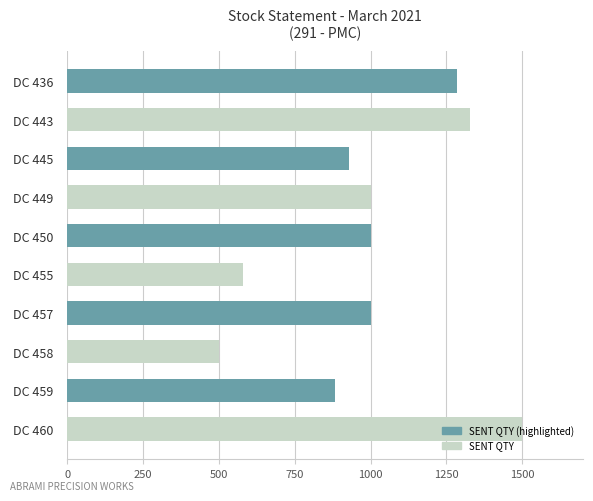

What is the value of the 7th bar from the top?

1000